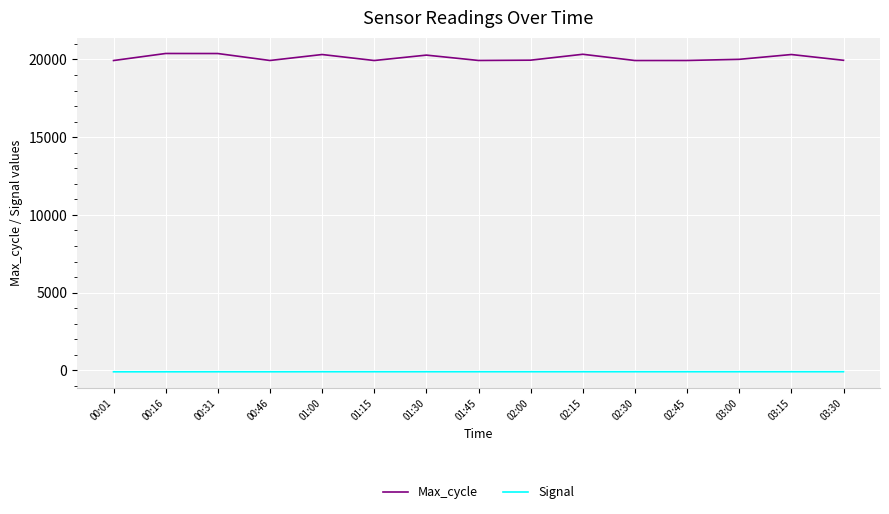

Which series has the largest total across all categories?

Max_cycle